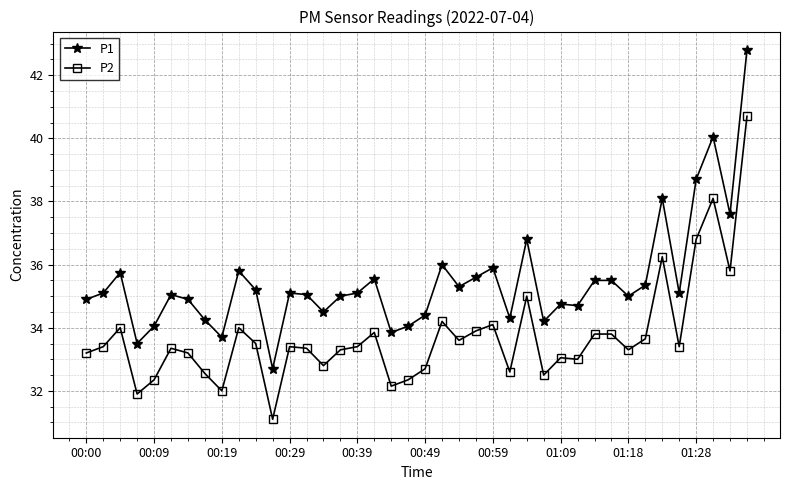

True or false: P1 has more than 2 interior local peaks.

True